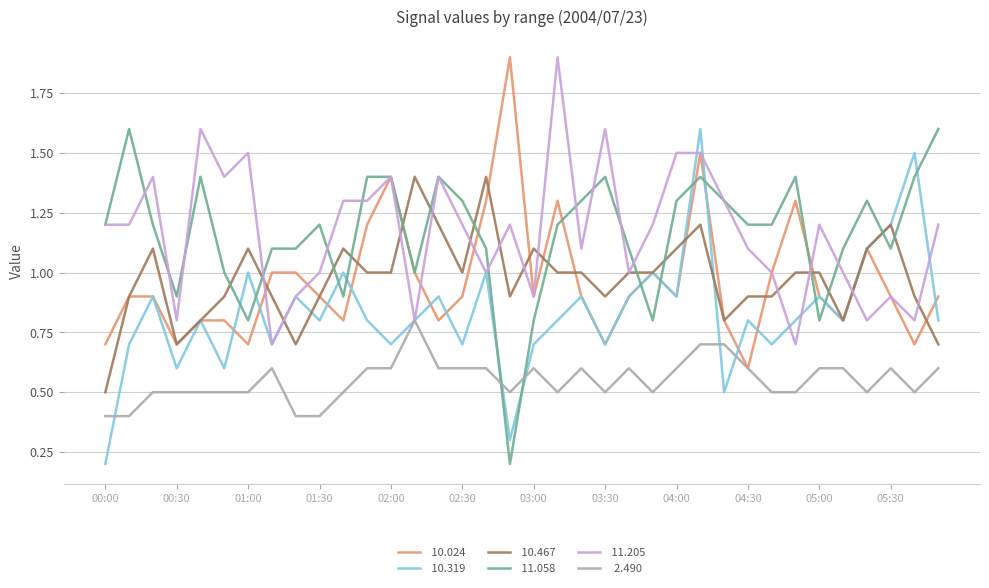

What is the greatest value displayed?

1.9